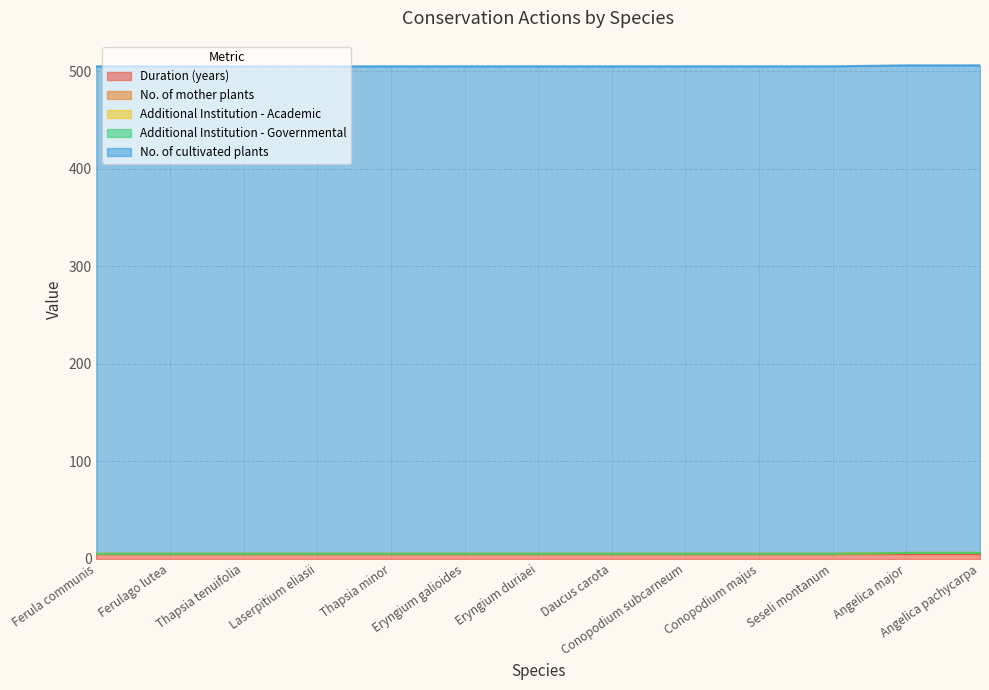

How many No. of mother plants values are between 0 and 1?

13